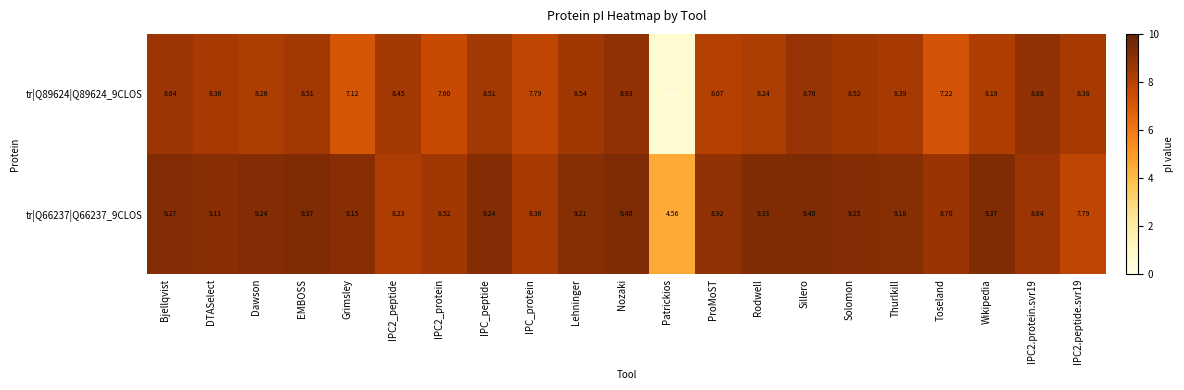

Rank the series at IPC2.protein.svr19 from highest to lowest value.

tr|Q89624|Q89624_9CLOS, tr|Q66237|Q66237_9CLOS